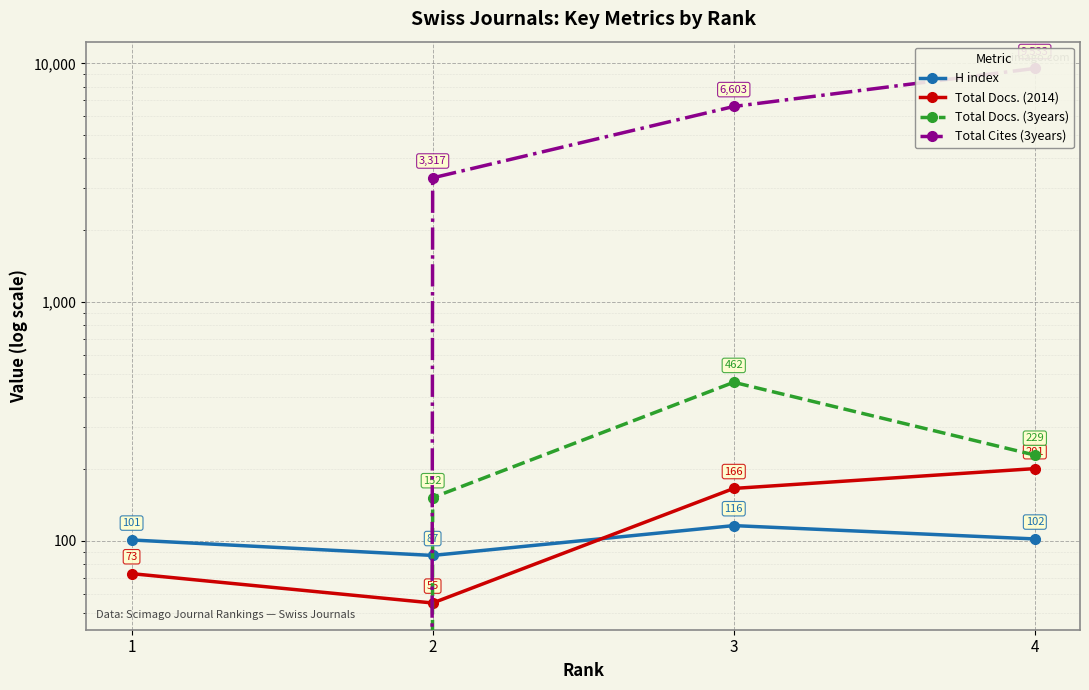

What is the sum of all Total Cites (3years) values?

19453